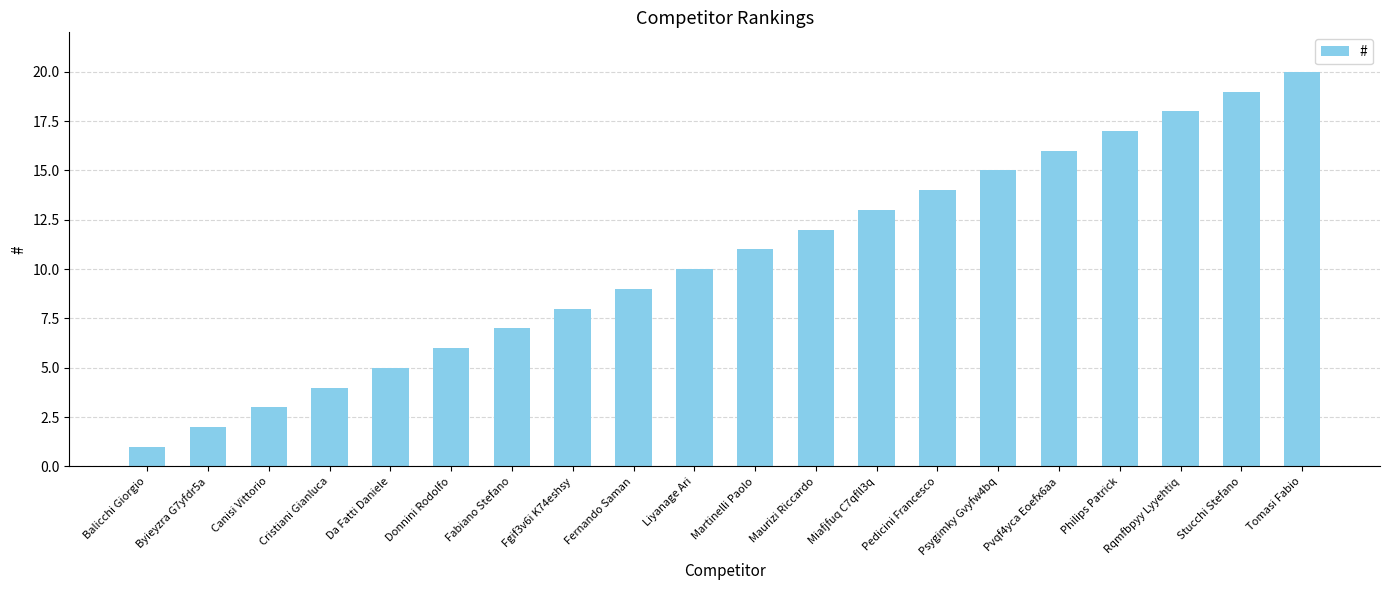

At which label is the value closest to 10?

Liyanage Ari